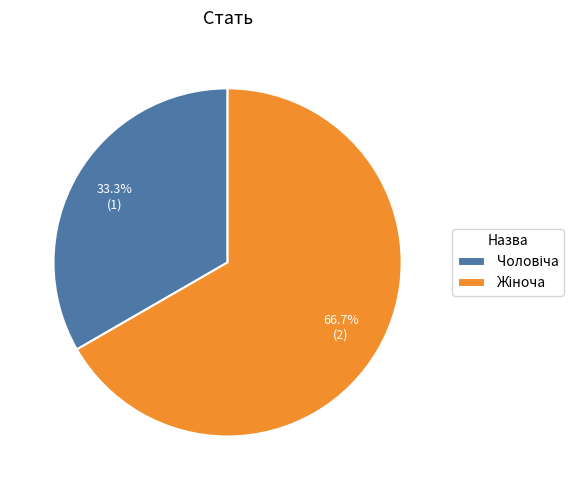

Is there a majority slice in this chart?

Yes